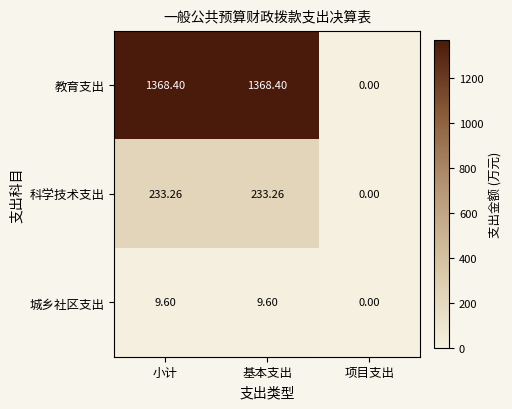

How many values in the 教育支出 series exceed 1368?

2